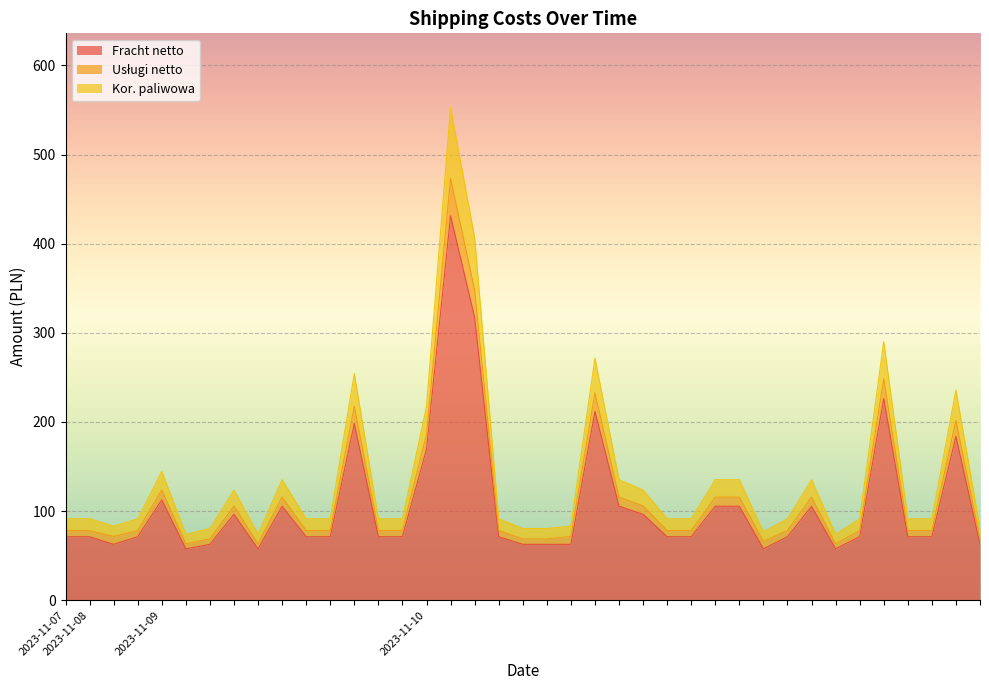

The Usługi netto series shows 185.9 at 2023-11-10. True or false?

True